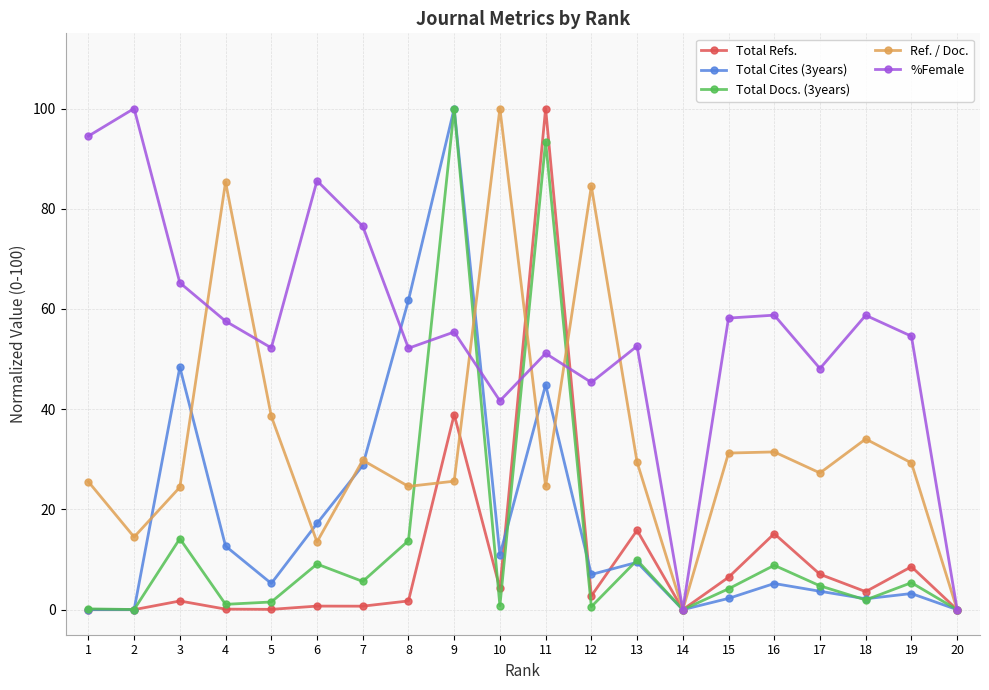

Count the number of categories in the chart.

20